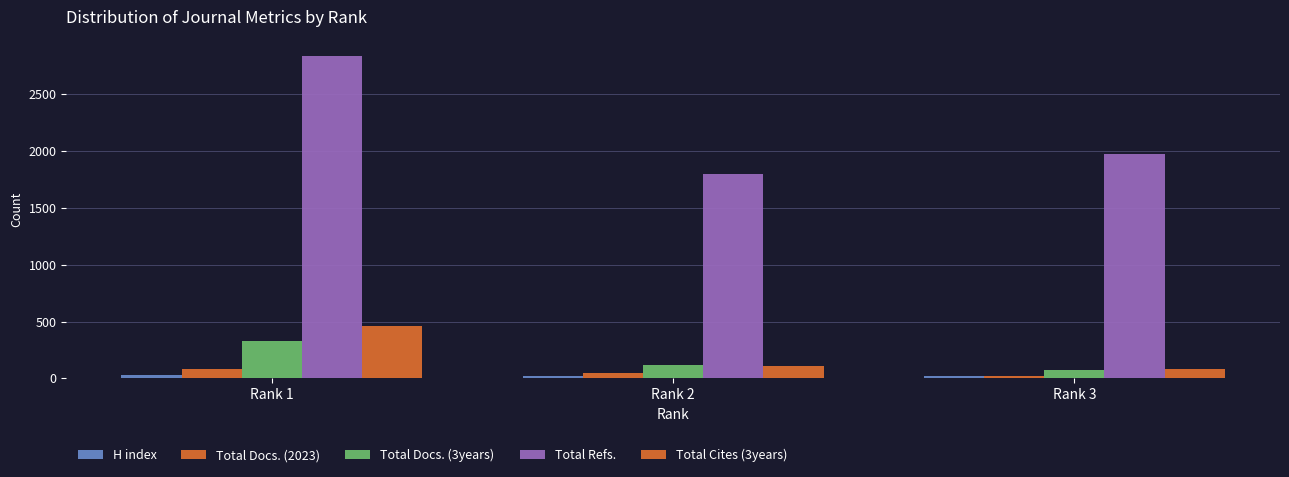

Reading right to left, what are all the values shown in this chart?

H index: Rank 3=24	Rank 2=23	Rank 1=30
Total Docs. (2023): Rank 3=19	Rank 2=43	Rank 1=80
Total Docs. (3years): Rank 3=70	Rank 2=120	Rank 1=325
Total Refs.: Rank 3=1972	Rank 2=1793	Rank 1=2836
Total Cites (3years): Rank 3=81	Rank 2=108	Rank 1=460